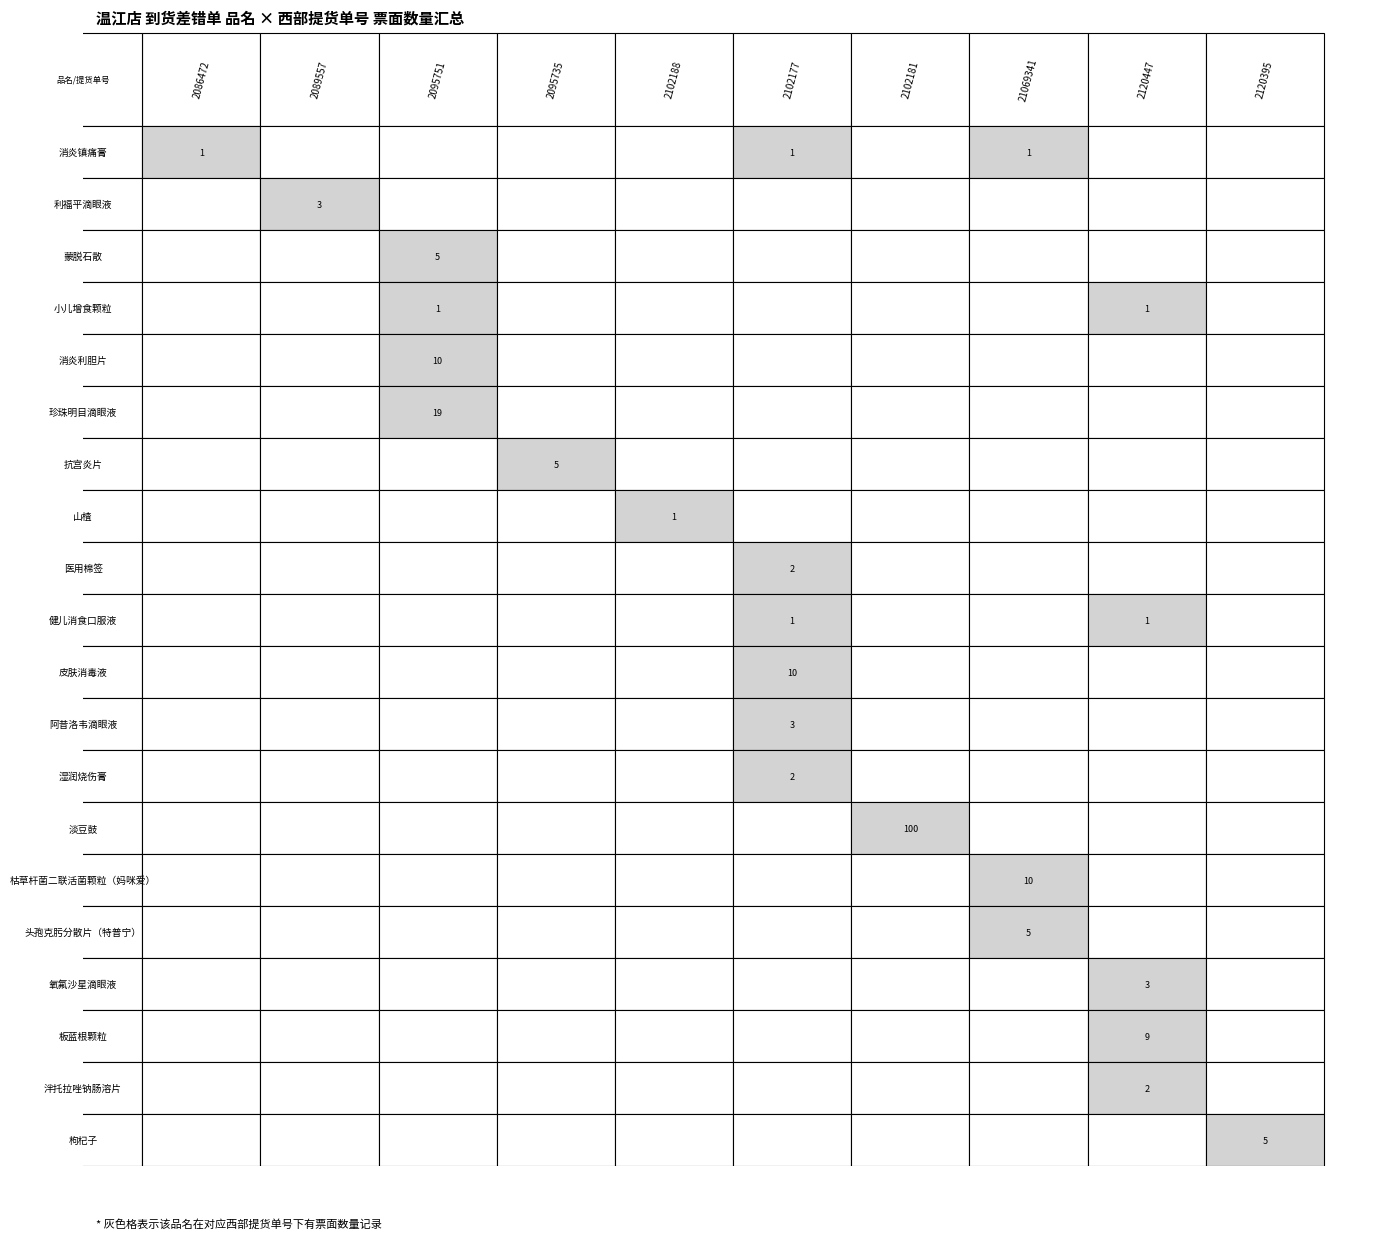

What is the sum of all 小儿增食颗粒 values?

2